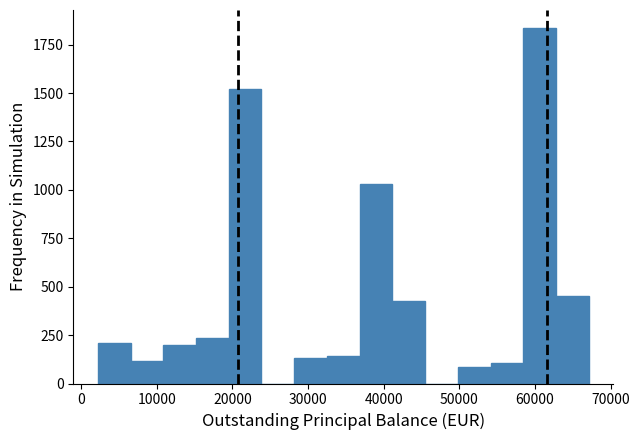

How tall is the bar that spans 50000 to 54000 on the x-axis? Neither the bar edges nor the heights are printed on the chart, so give them approximately, as read against the axes.

100